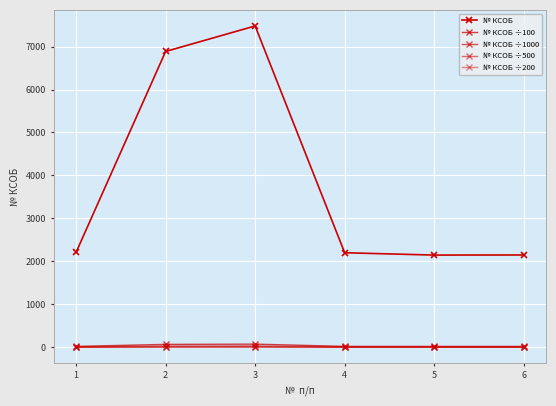

Rank the series by their maximum value, from highest to lowest.

№ КСОБ, № КСОБ ÷100, № КСОБ ÷200, № КСОБ ÷500, № КСОБ ÷1000